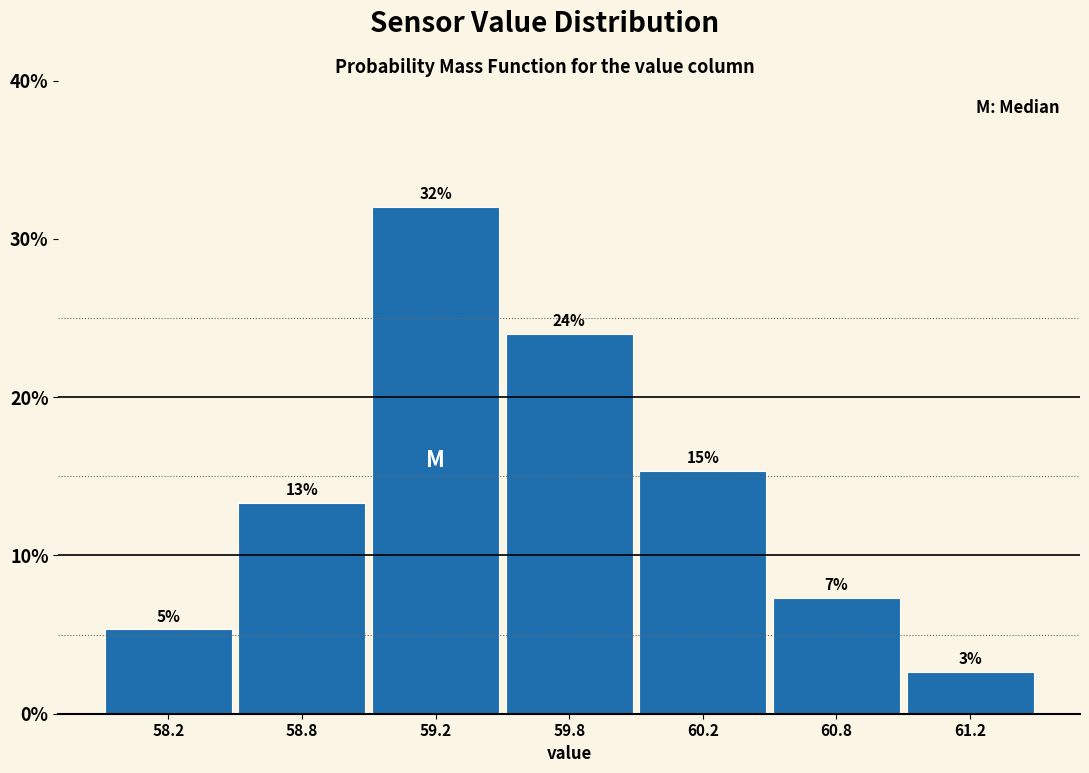

How many bars are there in total?

7